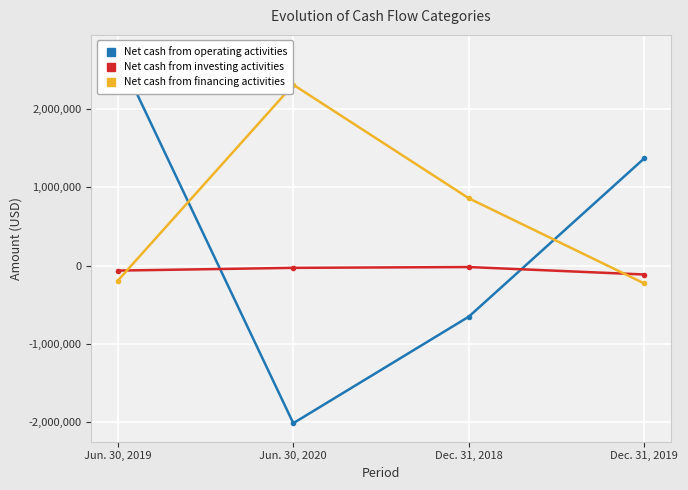

How many data points does each series have?

4